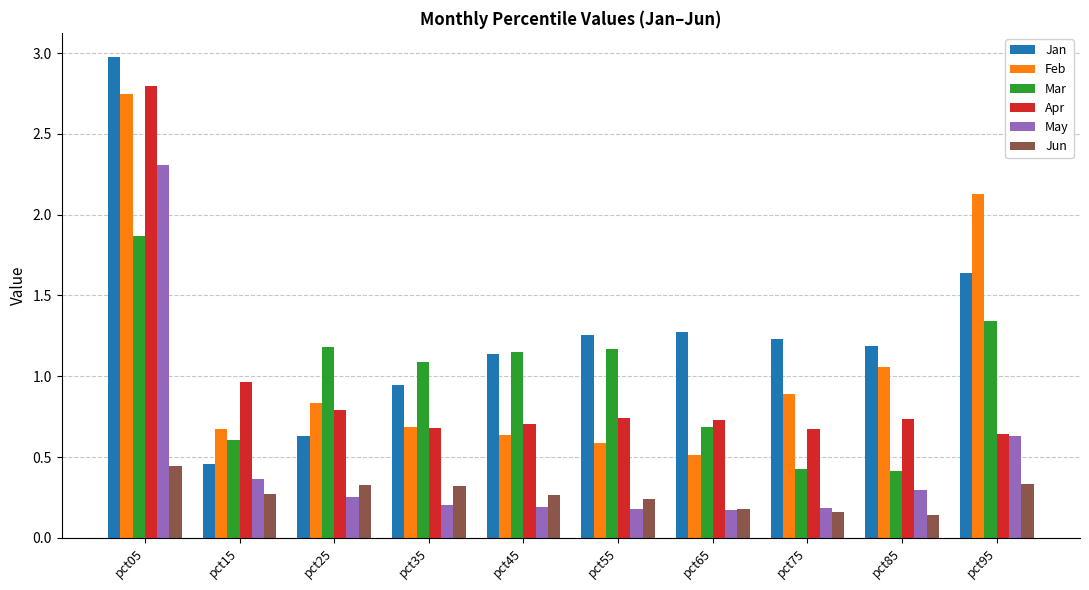

What is the sum of all May values?

4.8